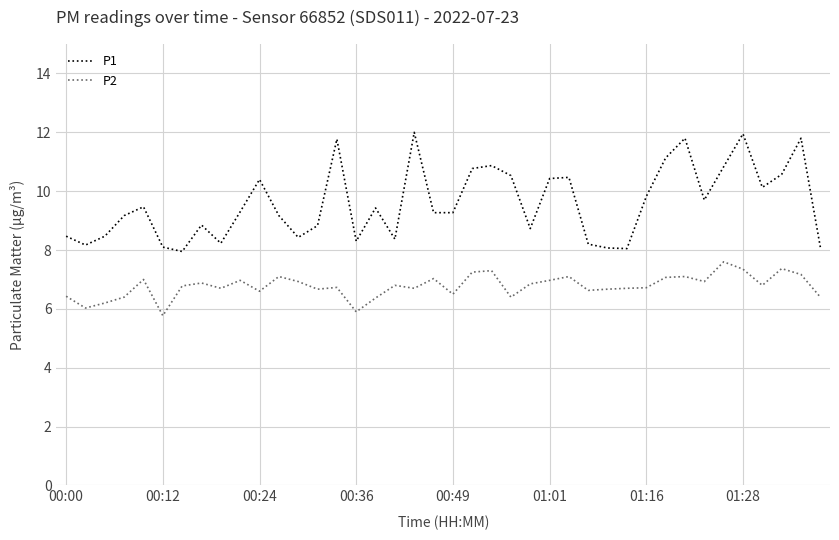

Which series has the largest range (max minus min)?

P1